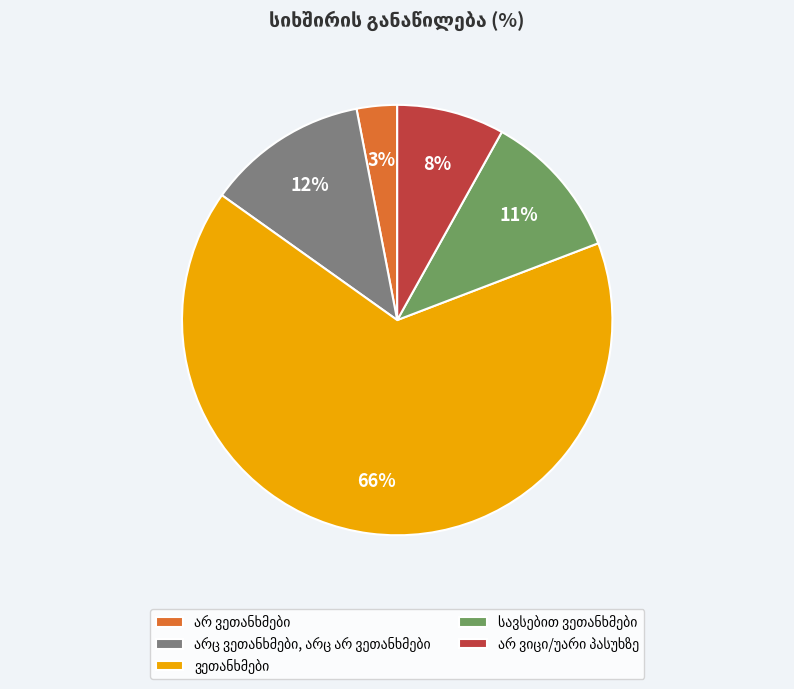

Count the number of slices in the pie.

5